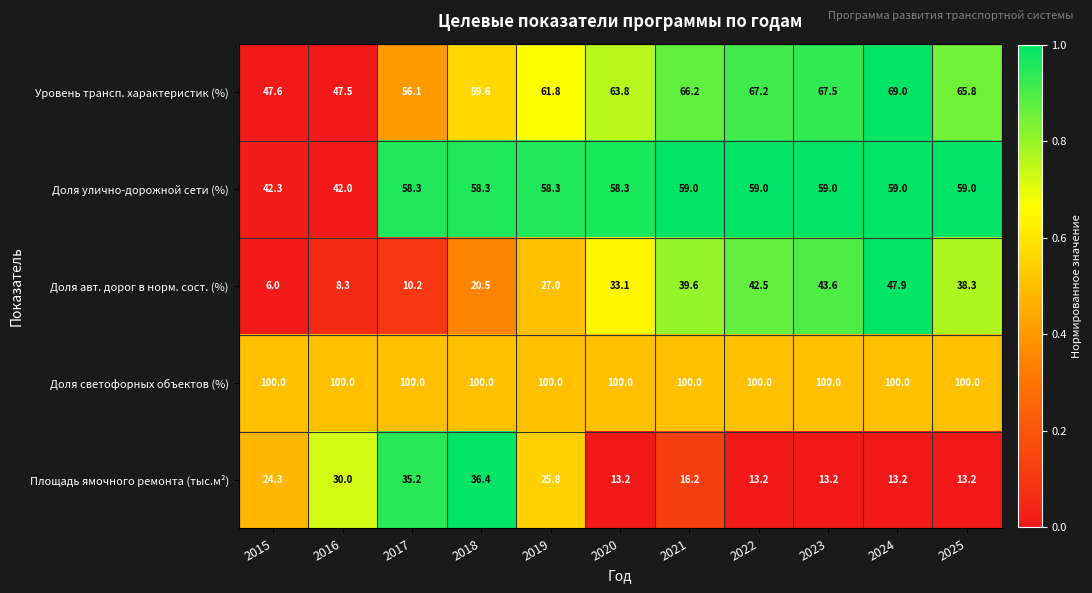

What is the minimum value shown in the chart?

6.0